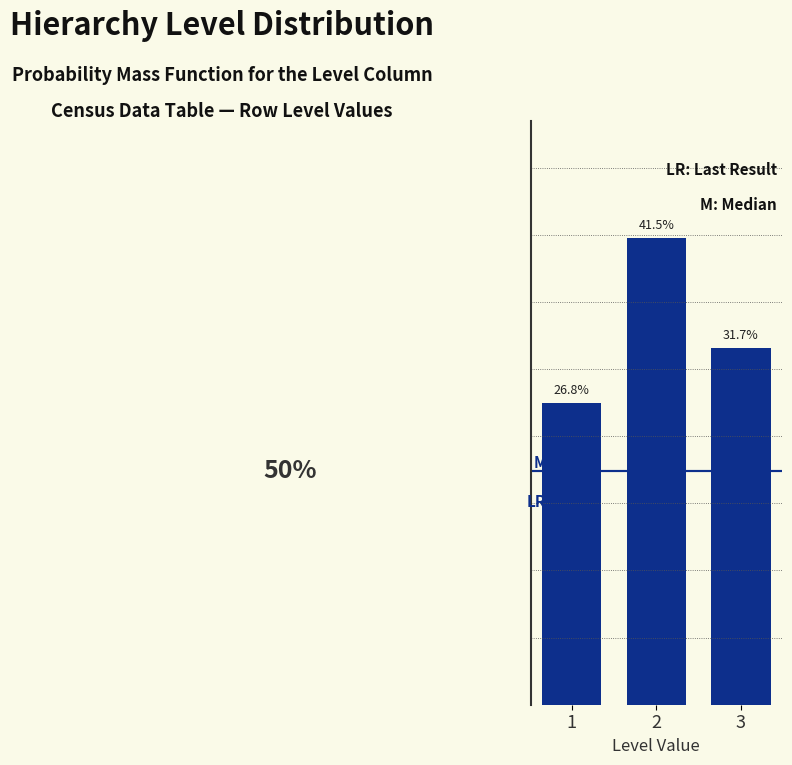

Are the bars horizontal?

No